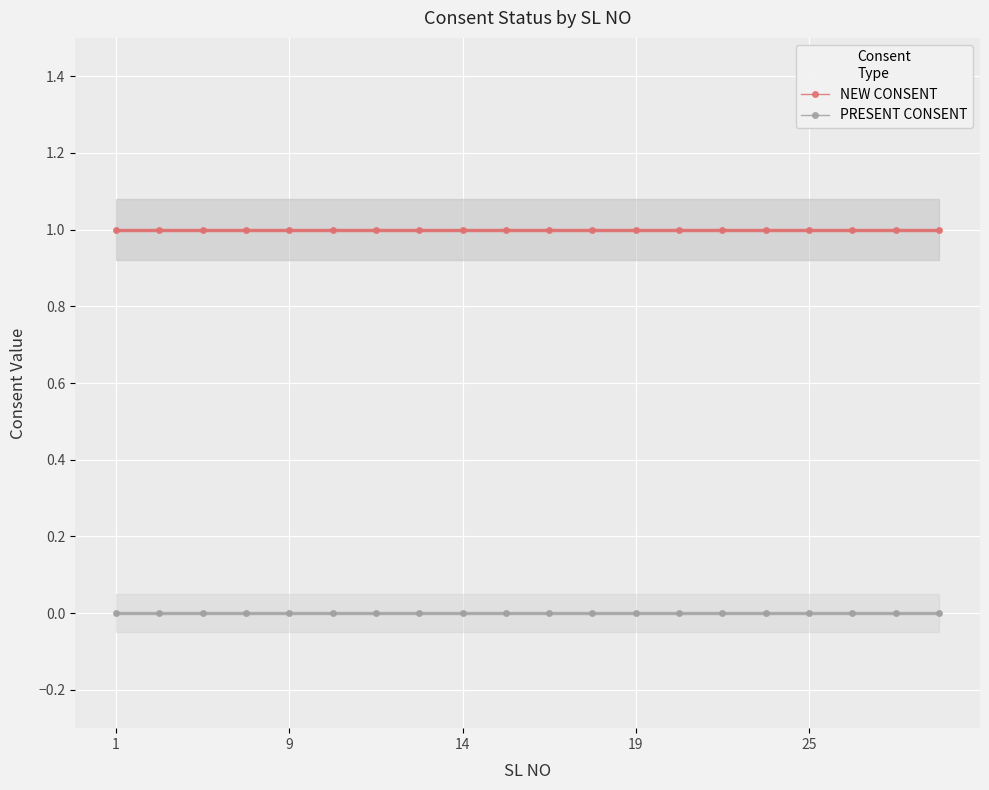

List the series in order of their overall mean, highest first.

NEW CONSENT, PRESENT CONSENT